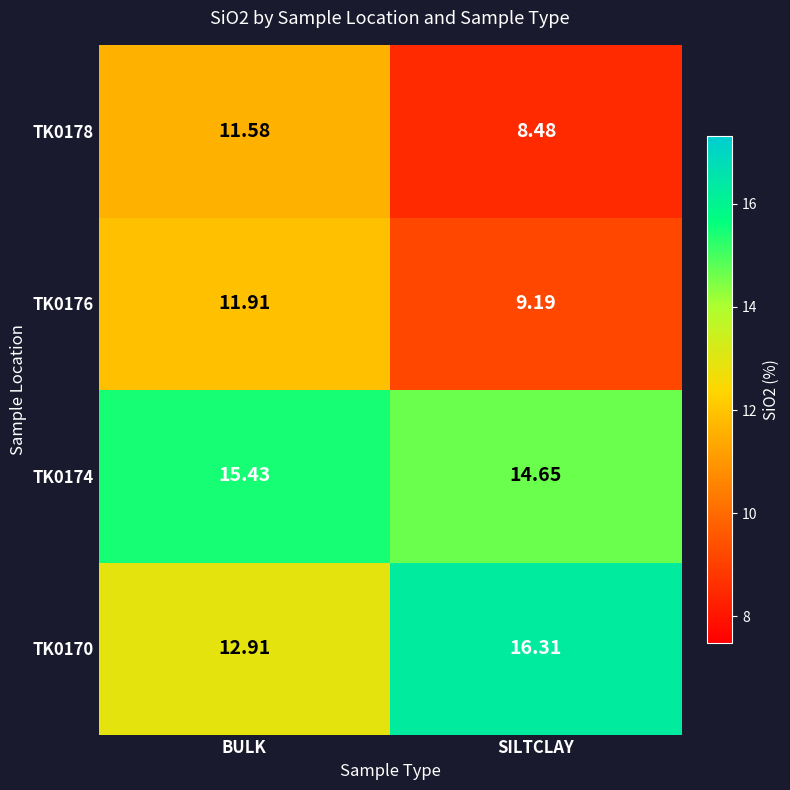

At which label is TK0176 closest to 10?

SILTCLAY